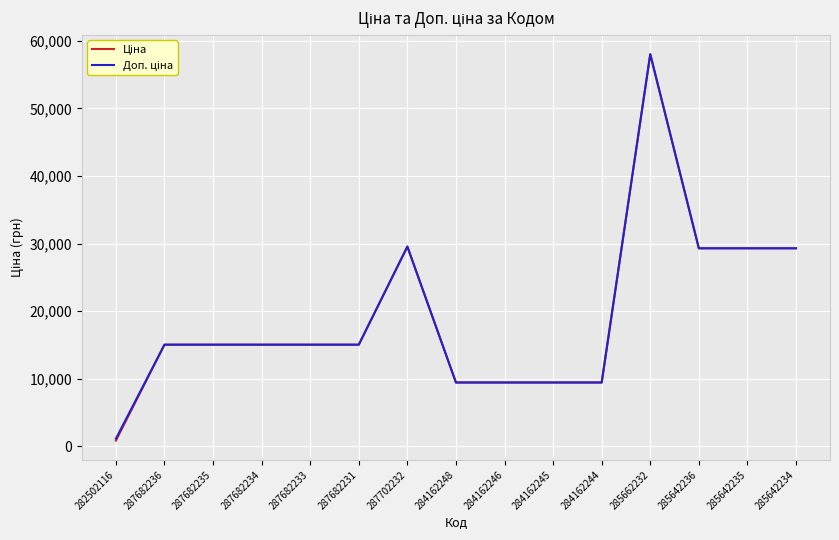

What is the total value across all series at 285642236?

58589.8